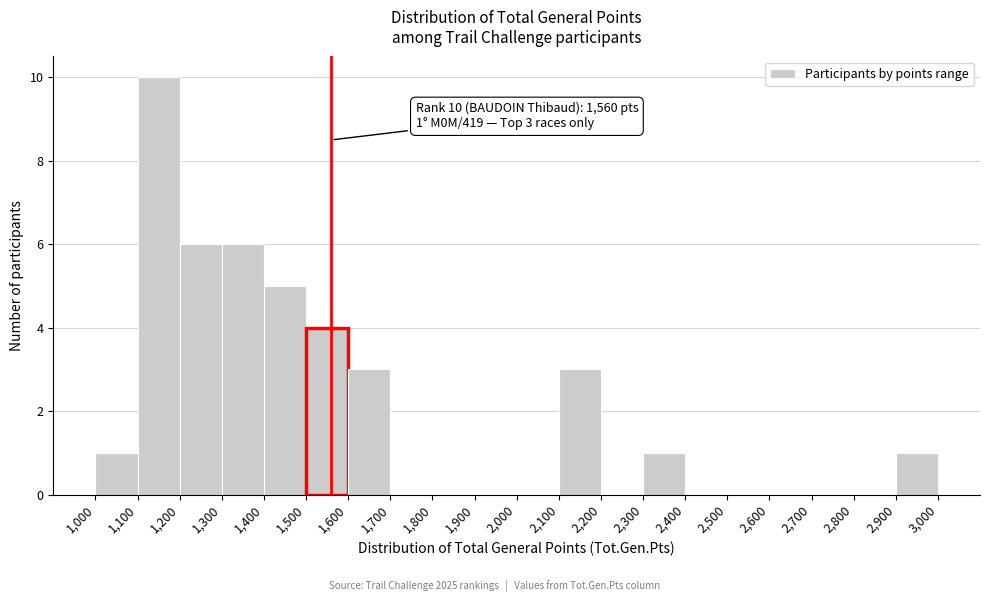

Which range on the x-axis has the tallest bar?

1,100 to 1,200